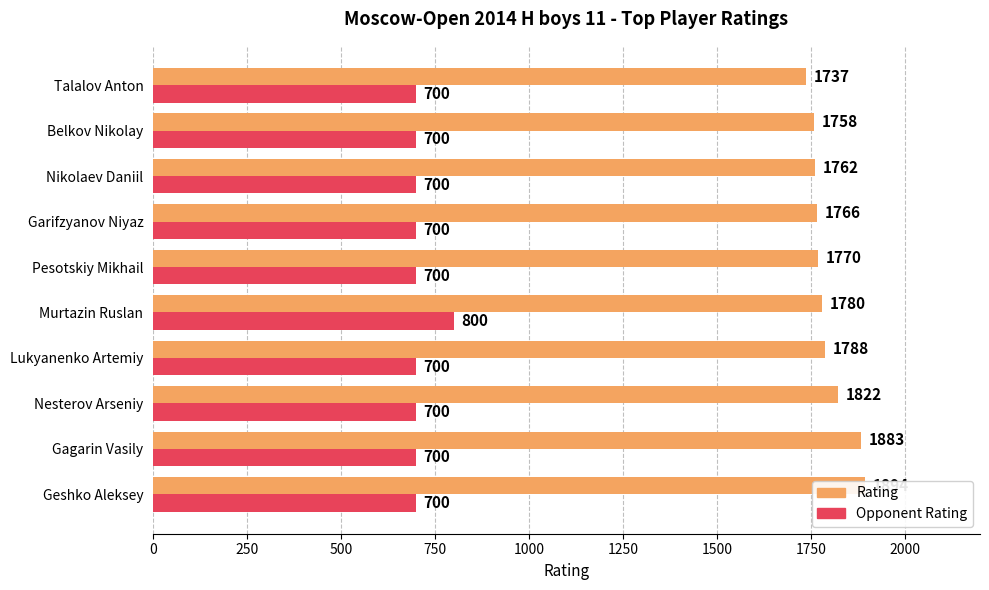

What is the maximum value for Rating?

1894